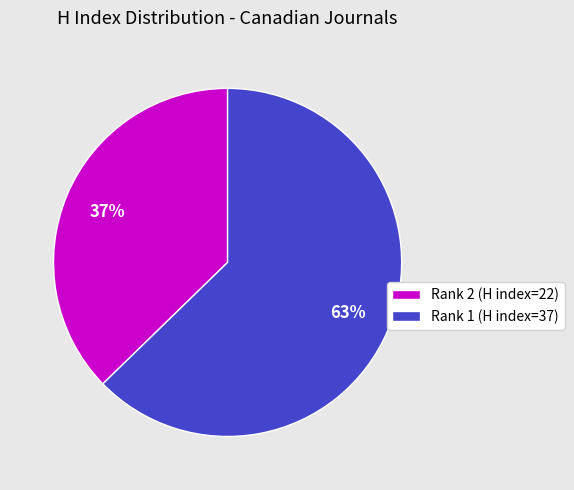

Do Rank 2 (H index=22) and Rank 1 (H index=37) together represent more than half of the pie?

Yes